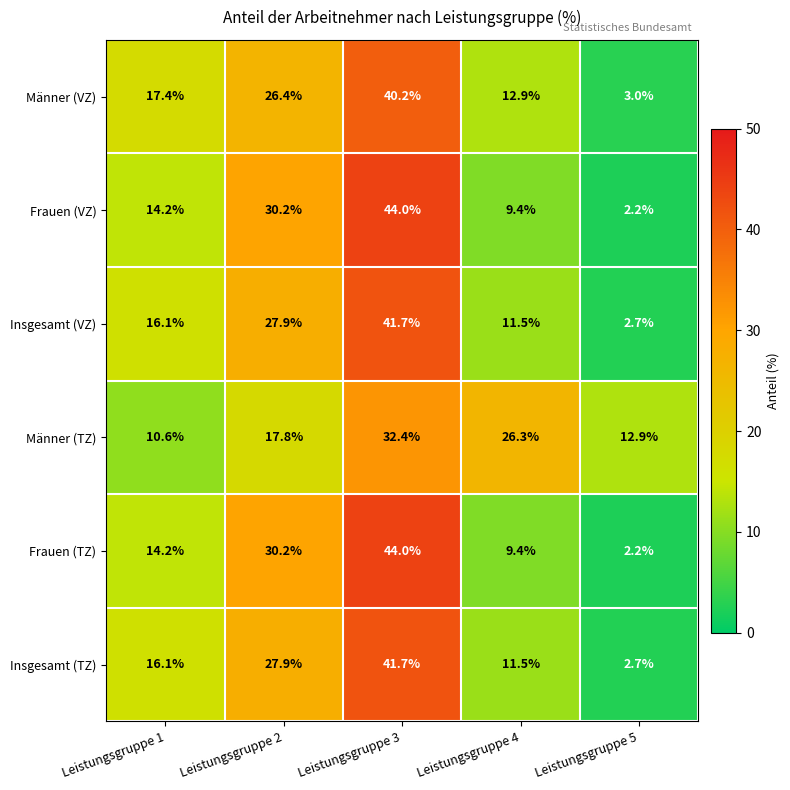

Reading right to left, transcribe all the data shown in this chart.

Männer (VZ): 3.0	12.9	40.2	26.4	17.4
Frauen (VZ): 2.2	9.4	44.0	30.2	14.2
Insgesamt (VZ): 2.7	11.5	41.7	27.9	16.1
Männer (TZ): 12.9	26.3	32.4	17.8	10.6
Frauen (TZ): 2.2	9.4	44.0	30.2	14.2
Insgesamt (TZ): 2.7	11.5	41.7	27.9	16.1